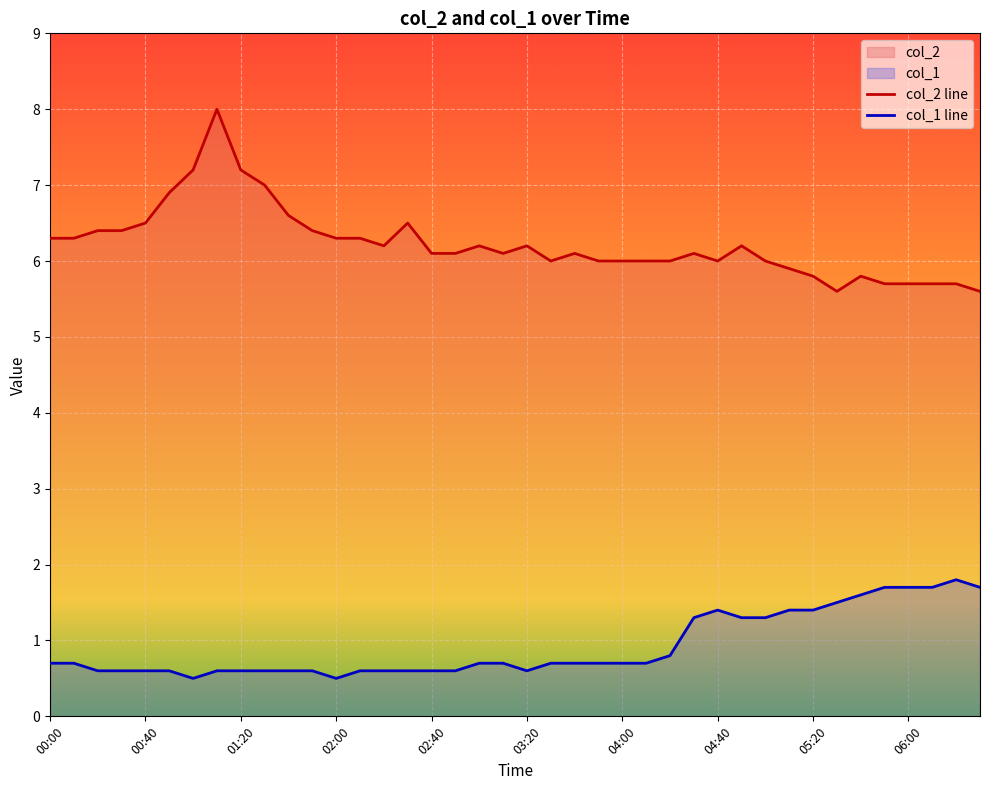

What is the sum of all col_2 line values?

249.1